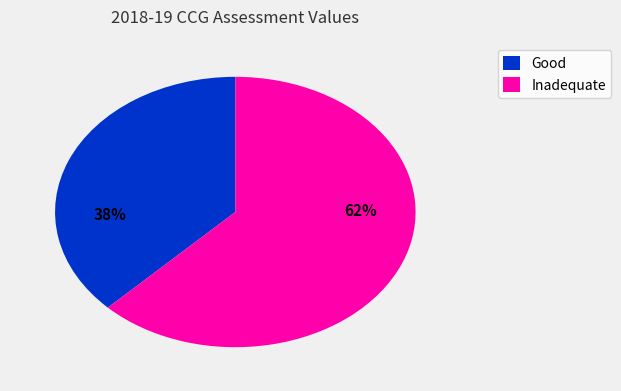

Is there a majority slice in this chart?

Yes